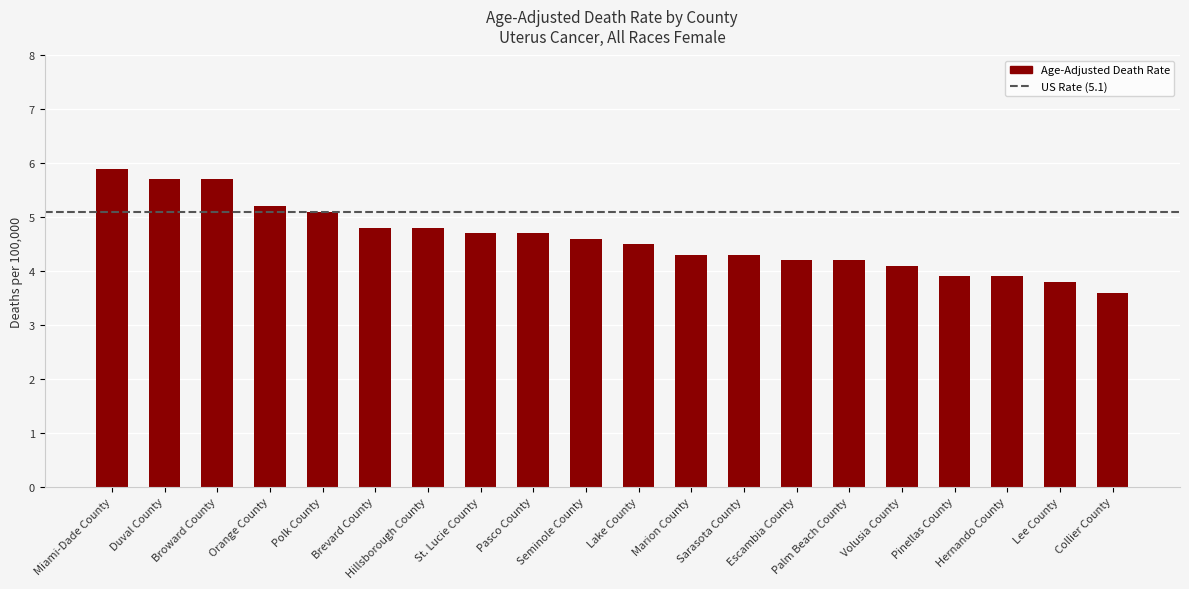

What is the label of the 19th bar from the left?

Lee County